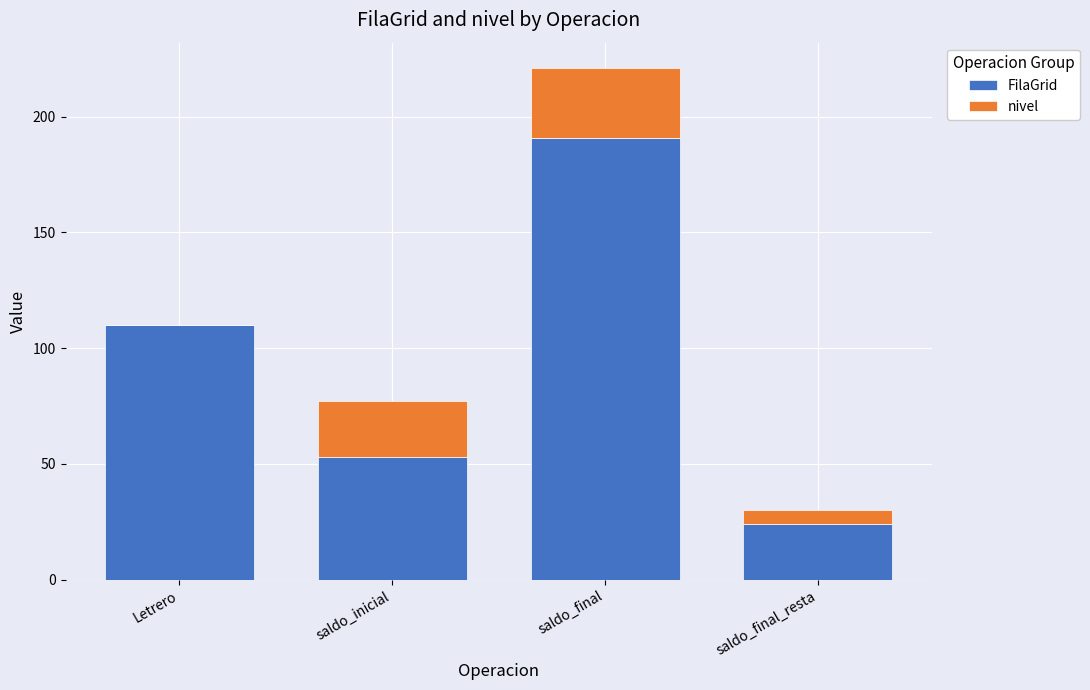

What is the total value across all series at saldo_inicial?

77